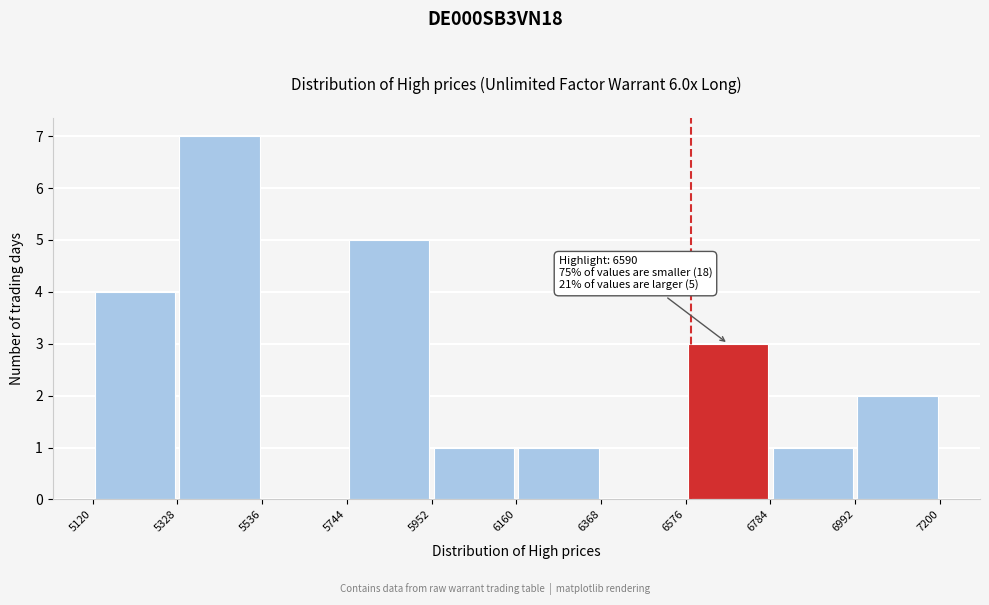

Which range on the x-axis has the tallest bar?

5328 to 5536